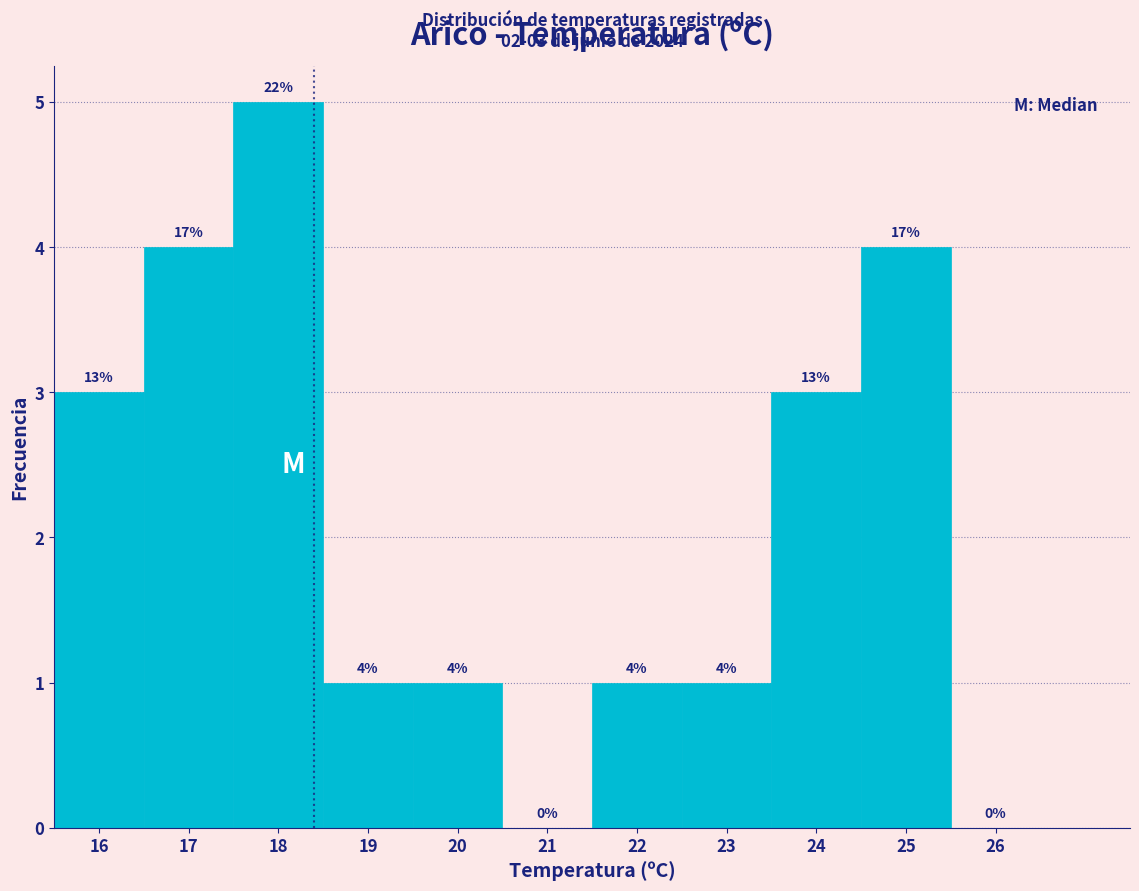

Which range on the x-axis has the tallest bar?

17.5 to 18.5